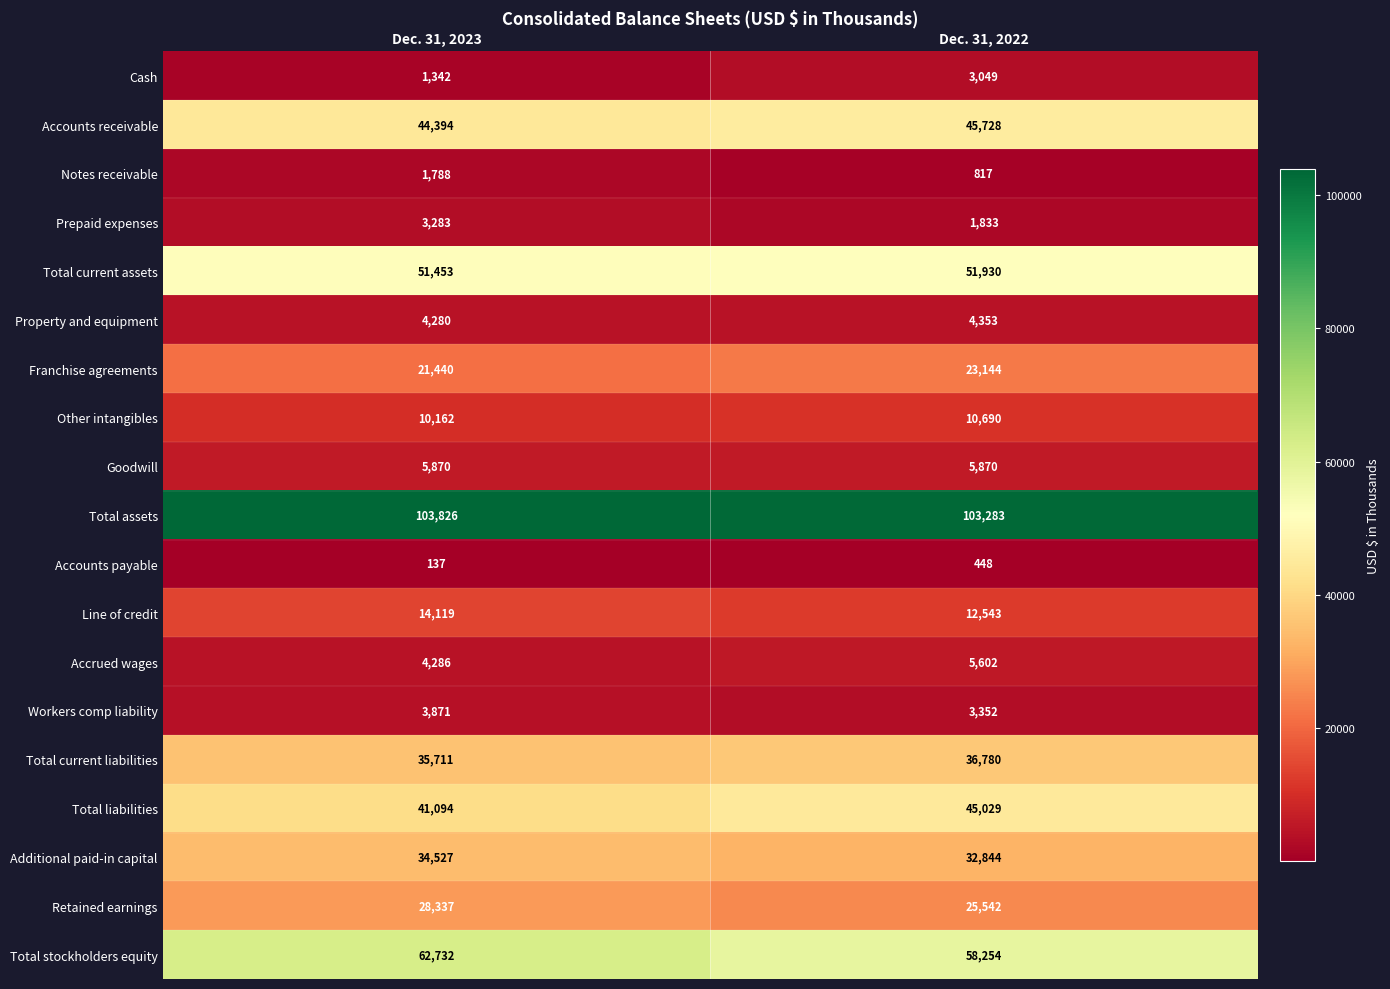

At which label does Accrued wages reach its peak?

Dec. 31, 2022